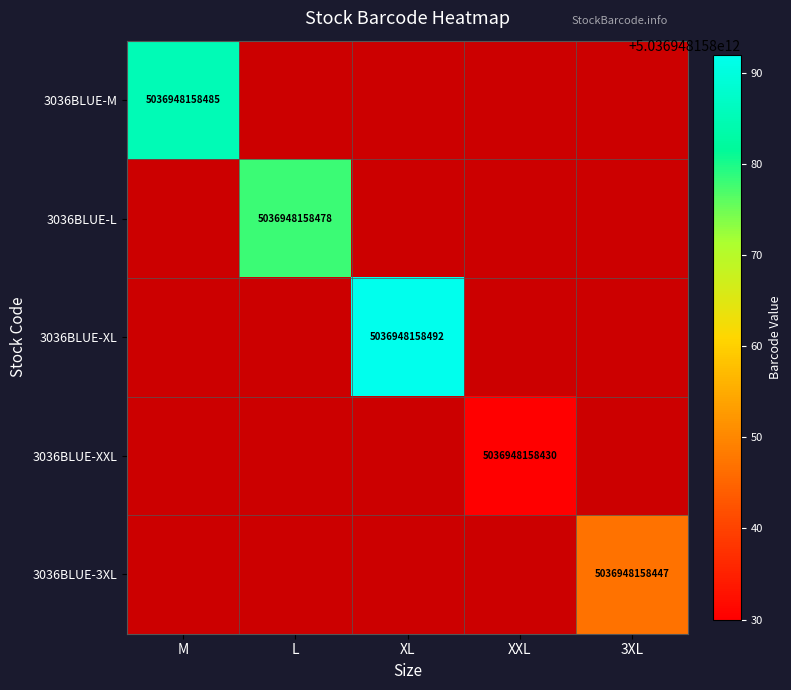

What is the difference between the maximum and minimum values in the 3036BLUE-3XL series?

5036948158447